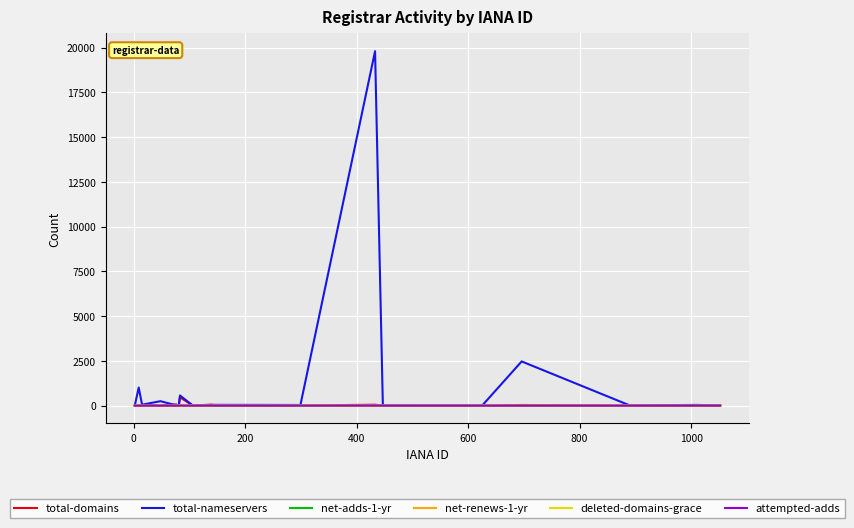

What is the maximum value shown in the chart?

19804